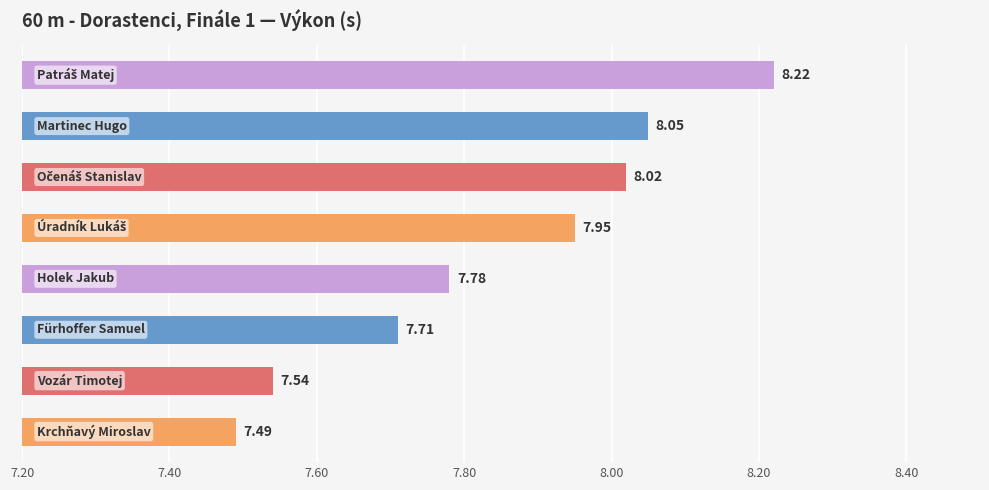

How many categories are shown in the chart?

8